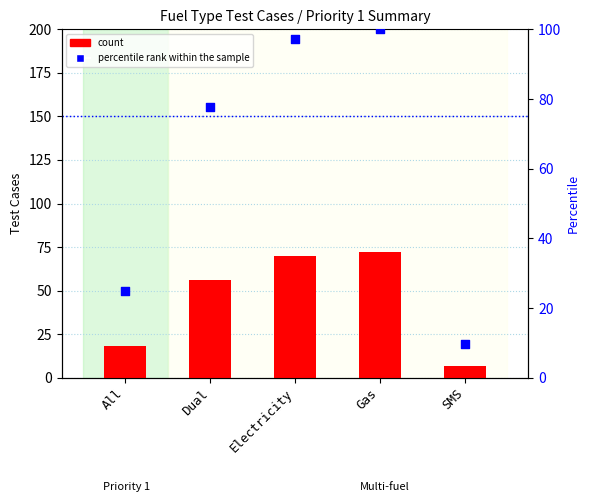

Which series has the largest Y range (max minus min)?

percentile rank within sample